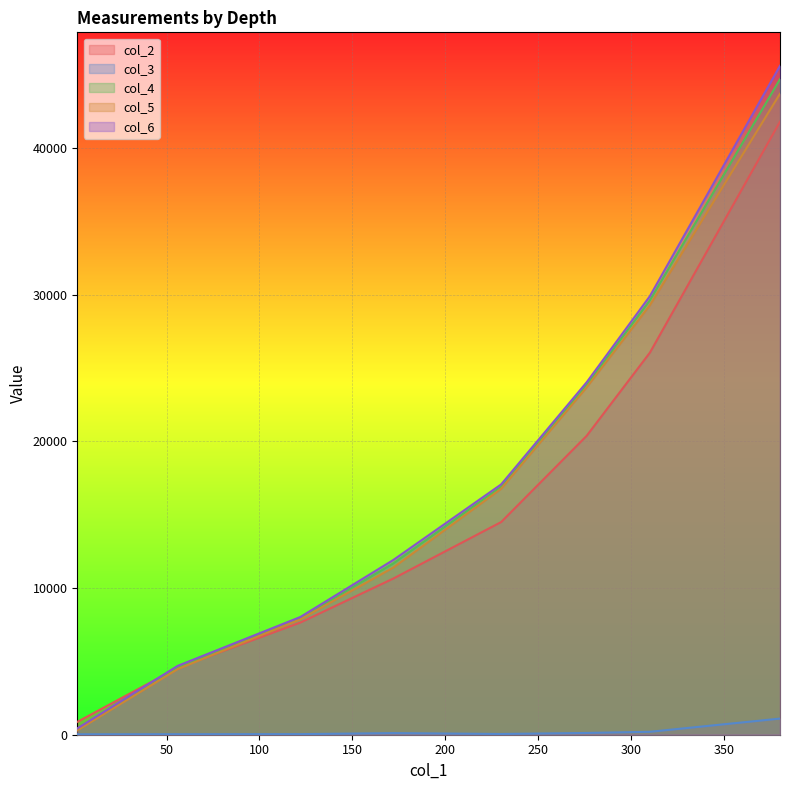

How many distinct data groups are displayed?

5